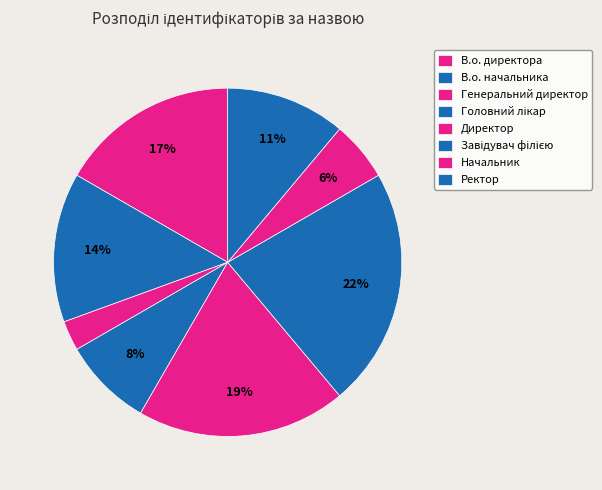

To the nearest percent, what is the difference between the largest and smallest slice percentages?

19%